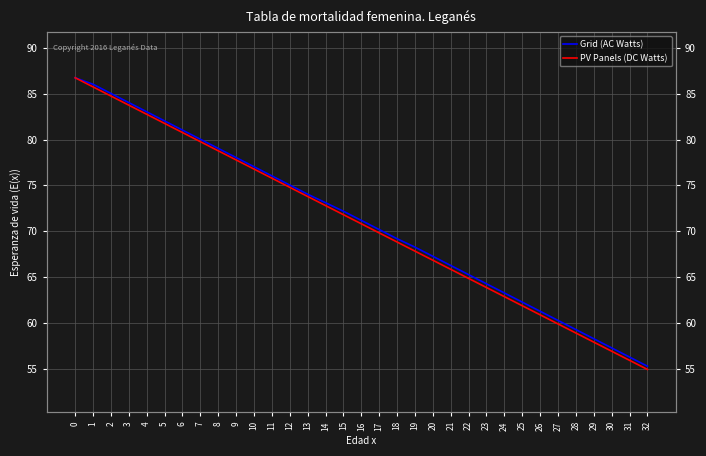

How many data points in PV Panels (DC Watts) are above 70?

17